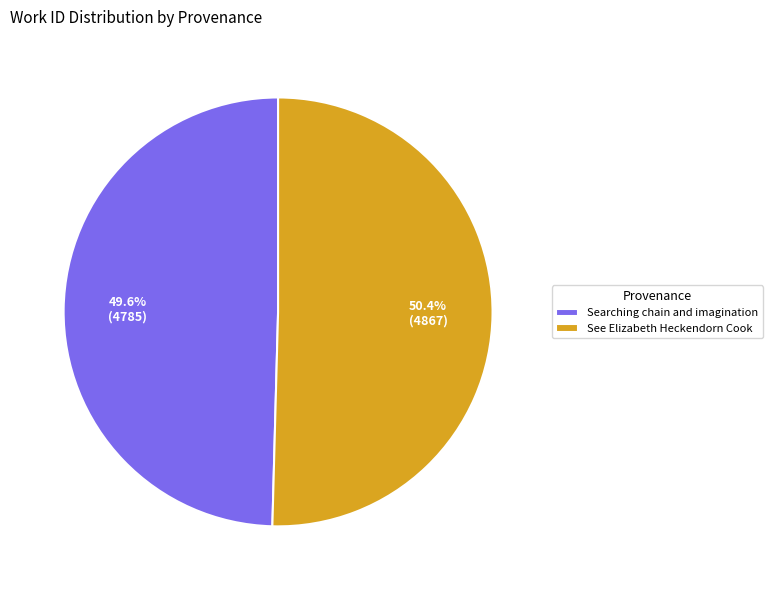

Which slice is the smallest?

Searching chain and imagination